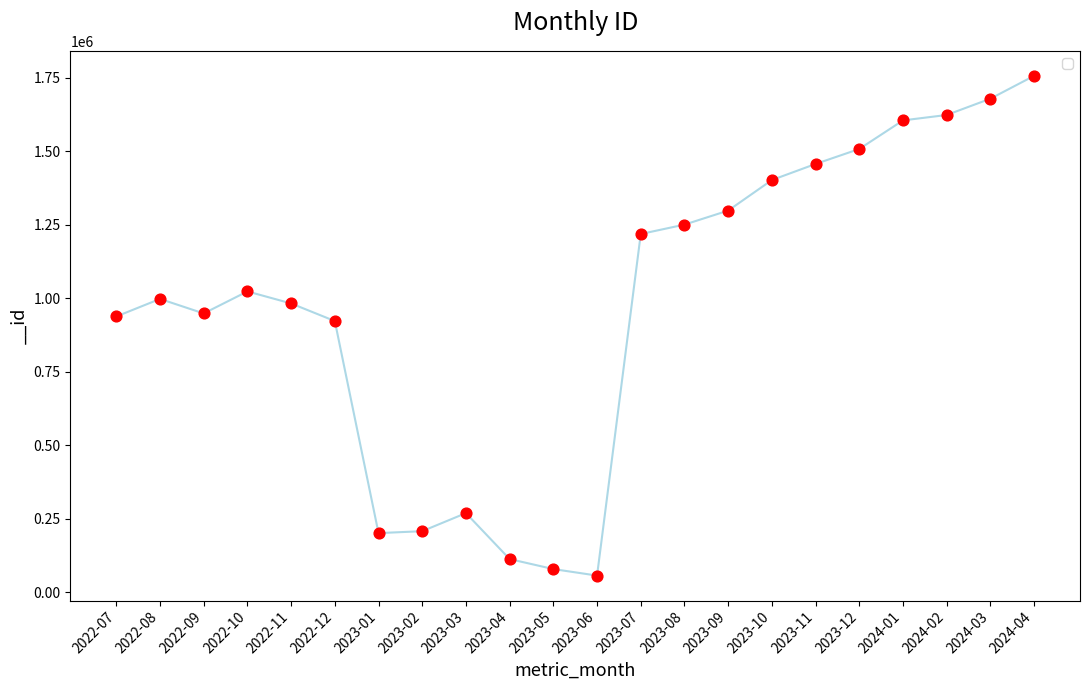

What is the change in value from 2023-01 to 2023-07?

+1016894